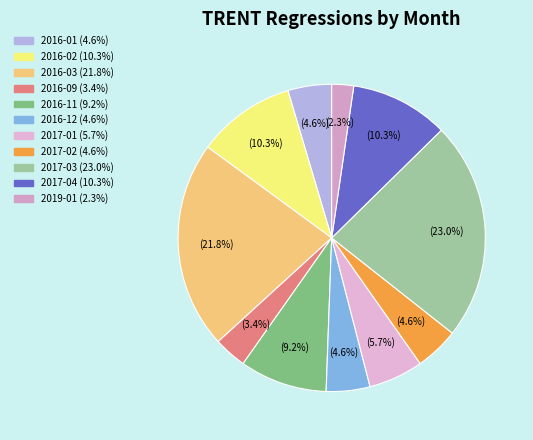

Which slice is the smallest?

2019-01